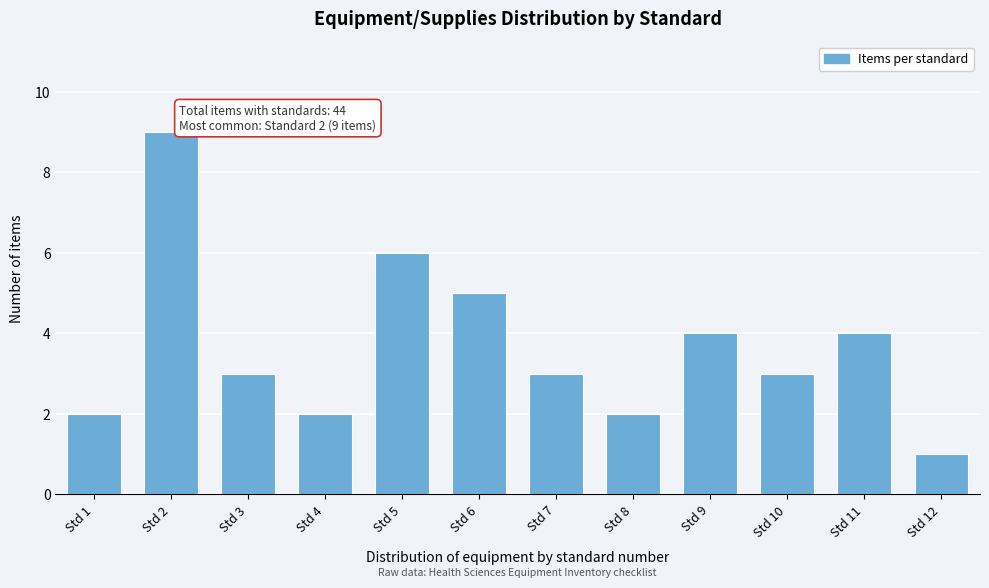

Reading left to right, list all the values displayed in this chart.

2	9	3	2	6	5	3	2	4	3	4	1